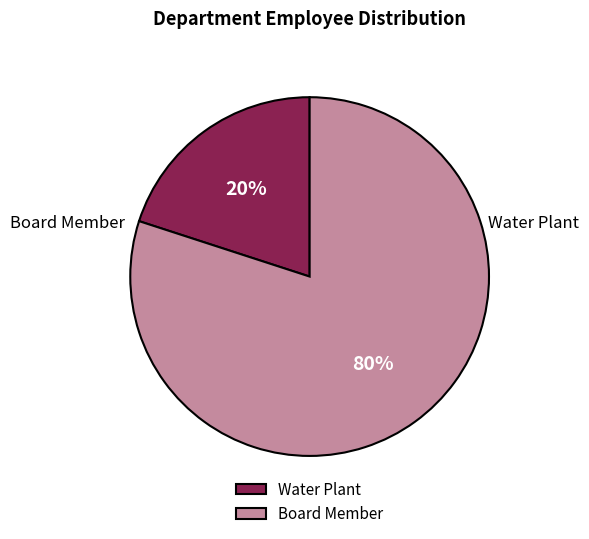

What is the ratio of the value at Water Plant to the value at Board Member?

0.2